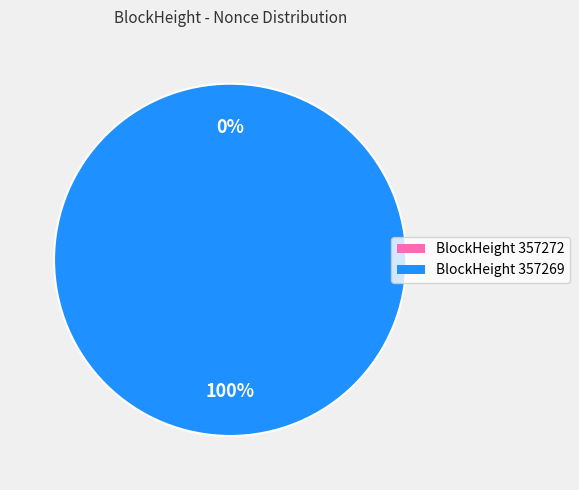

To the nearest percent, what is the average slice percentage?

50%